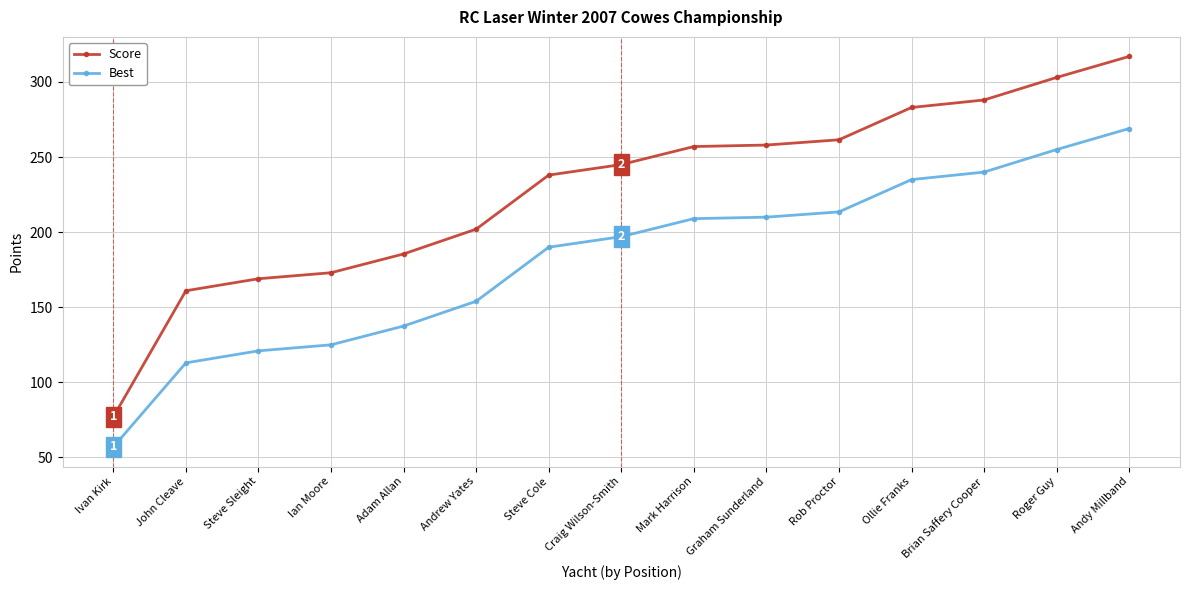

What value does the Score series have at John Cleave?

161.0